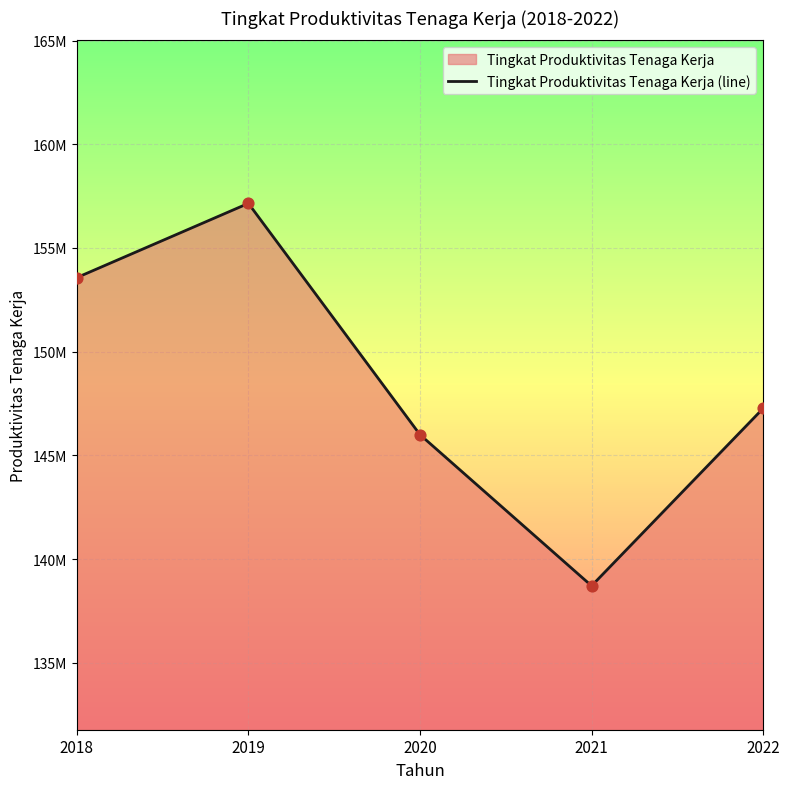

Which has a higher value, 2022 or 2021?

2022